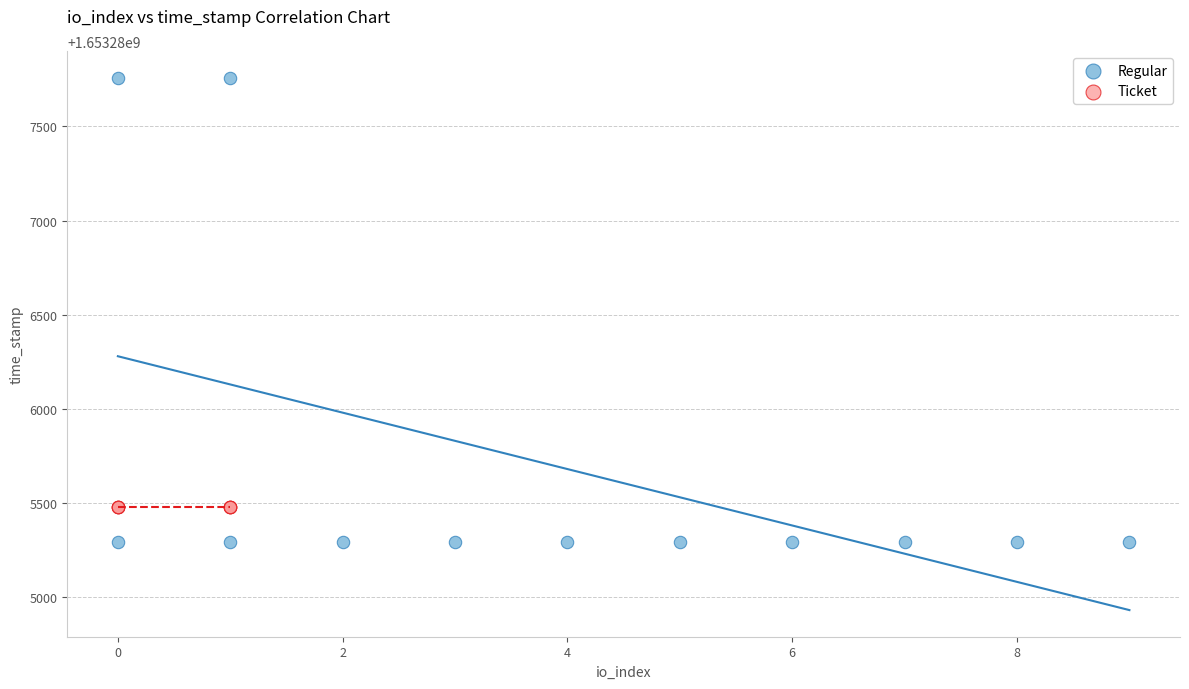

Which series reaches the minimum Y coordinate?

Regular